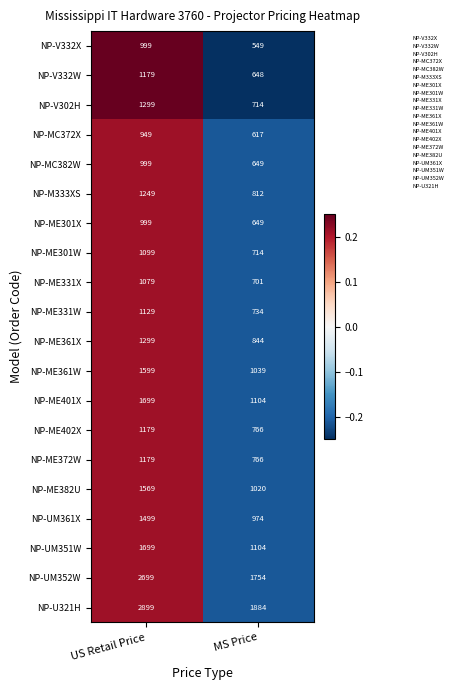

Is it true that NP-ME301W equals 286 at US Retail Price?

False